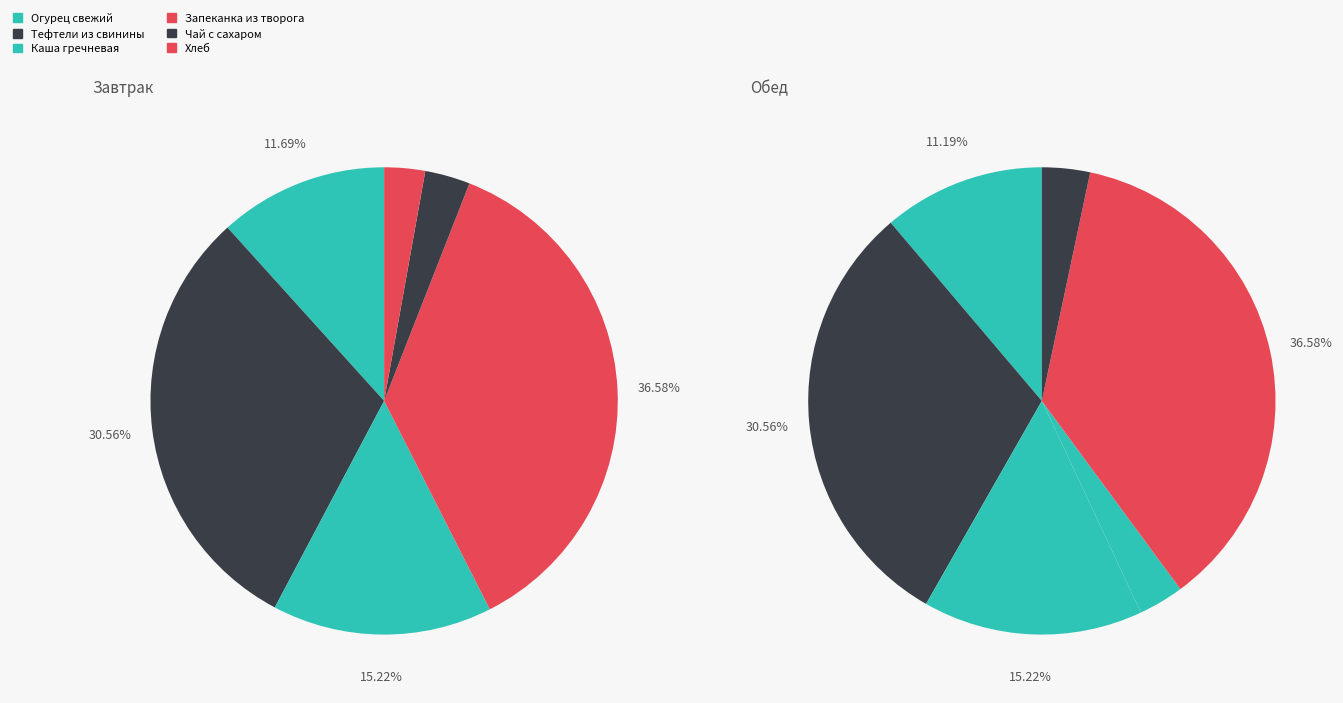

To the nearest percent, what is the difference between the largest and smallest slice percentages?

34%